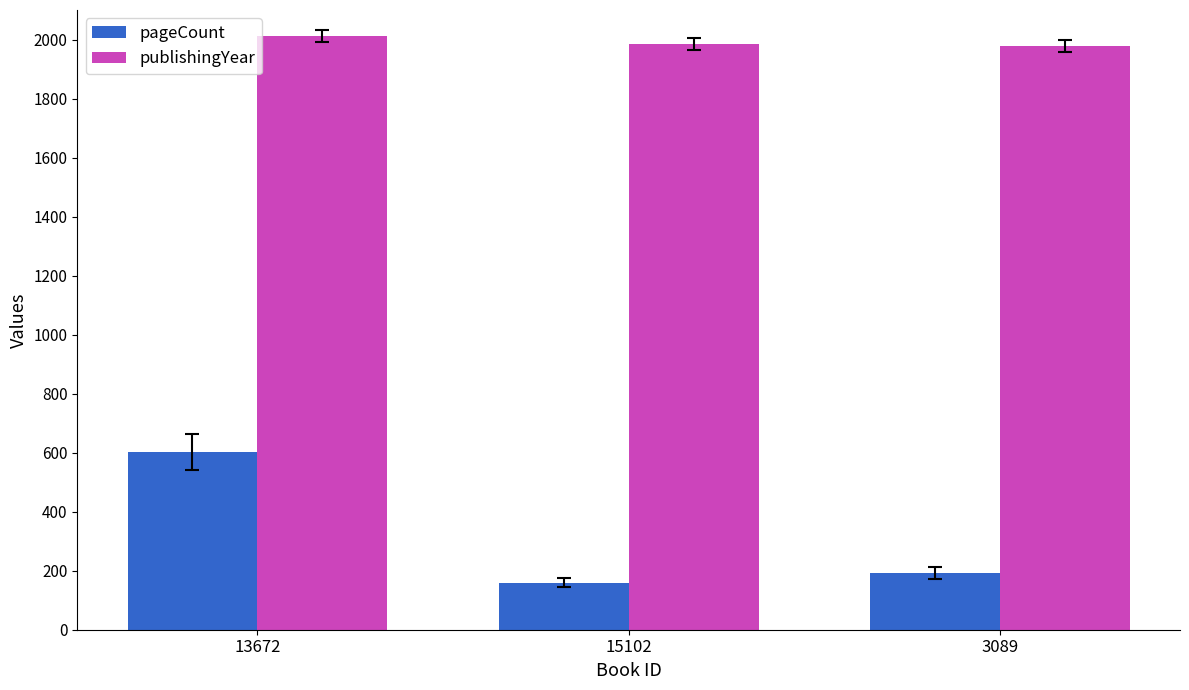

What is the average value of the publishingYear series?

1993